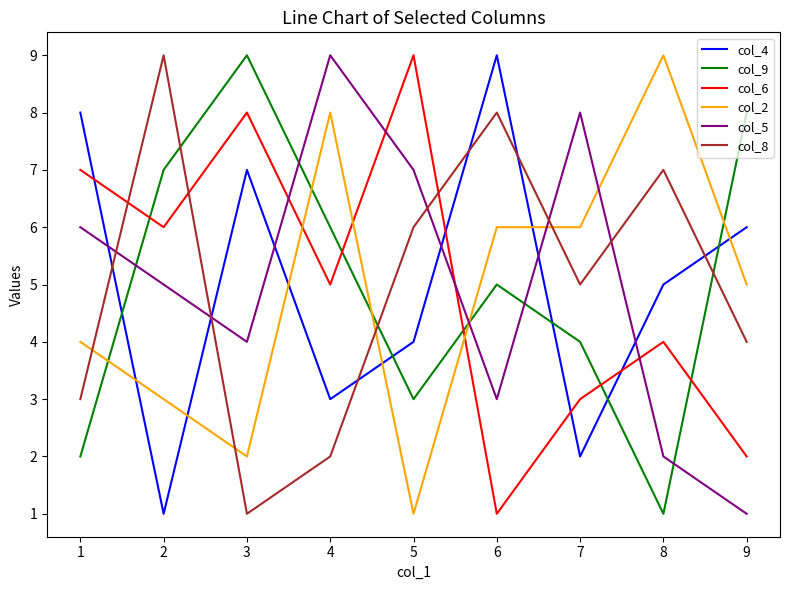

How many distinct data groups are displayed?

6